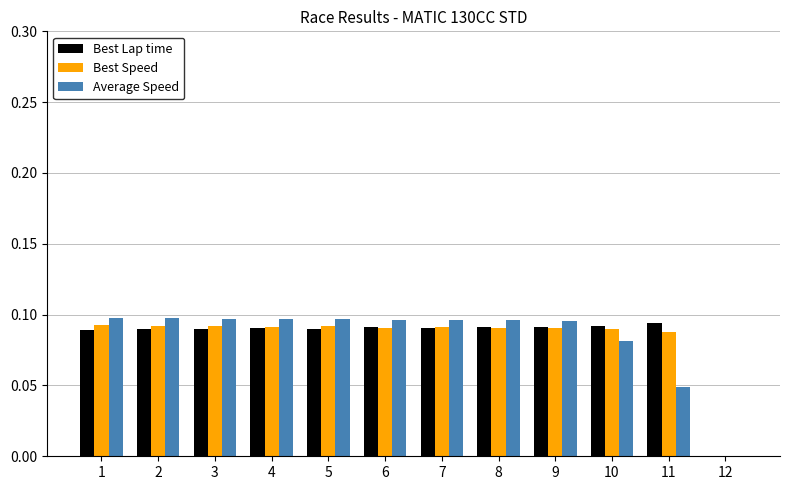

Between 10 and 11, which series saw the biggest shift?

Average Speed